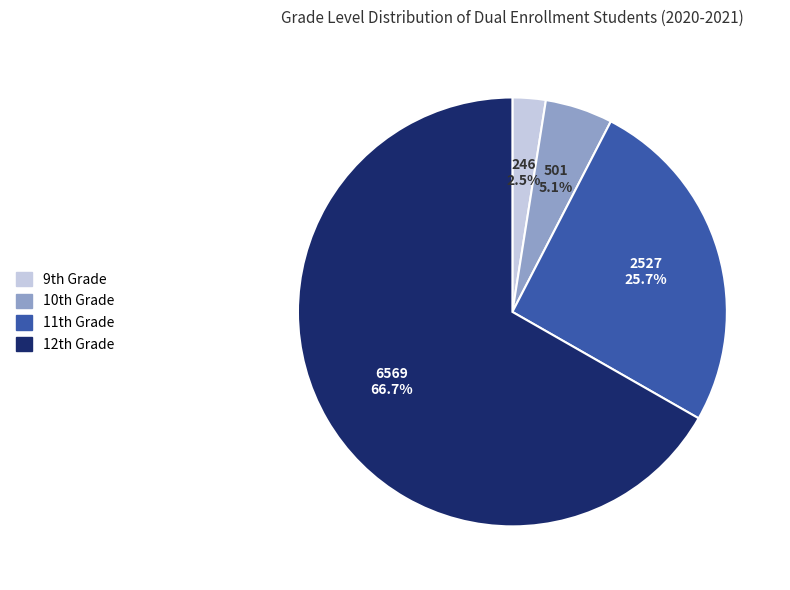

Which category has the smallest portion of the pie?

9th Grade